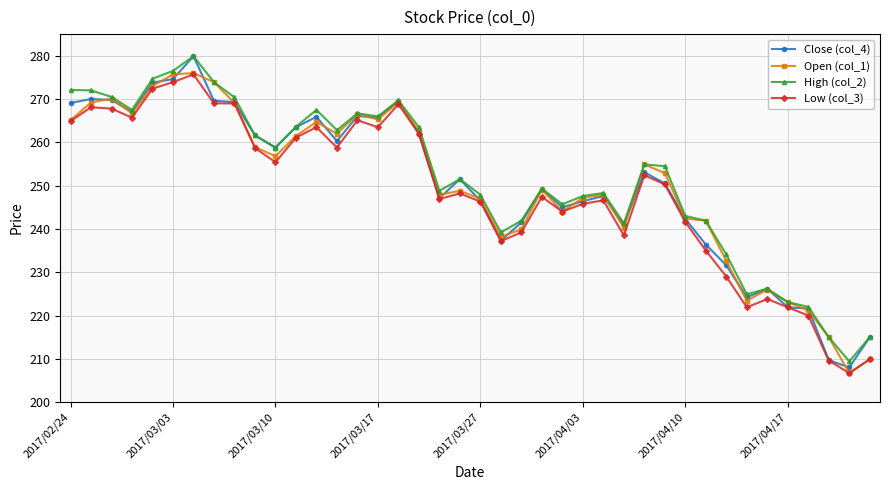

How many lines are shown in the chart?

4